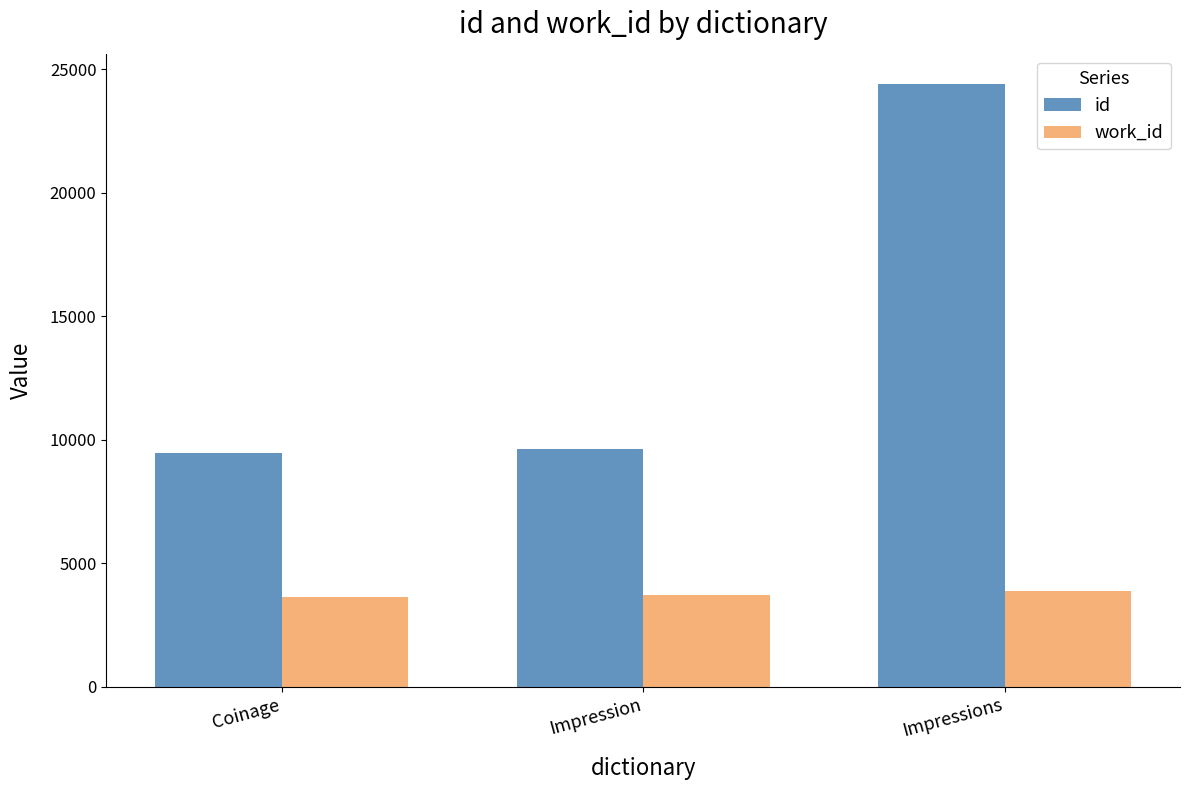

What is the sum of all work_id values?

11231.5